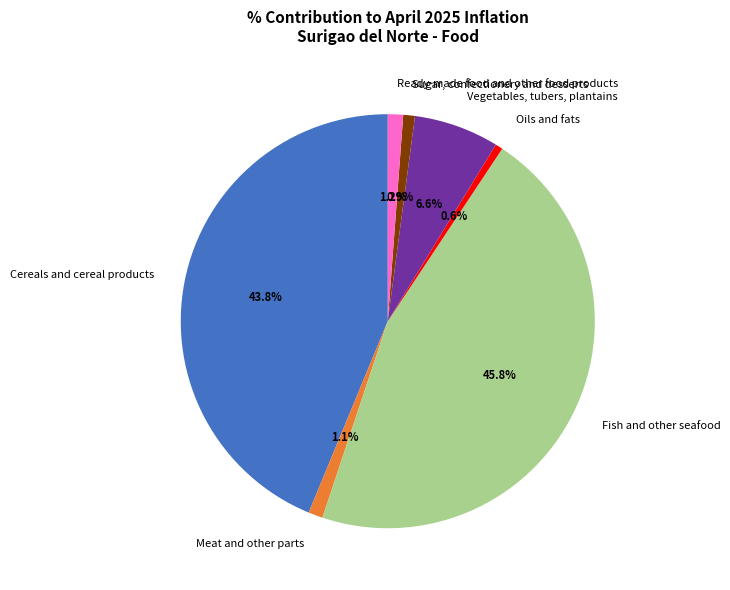

The Cereals and cereal products slice represents 44% of the pie. True or false?

True